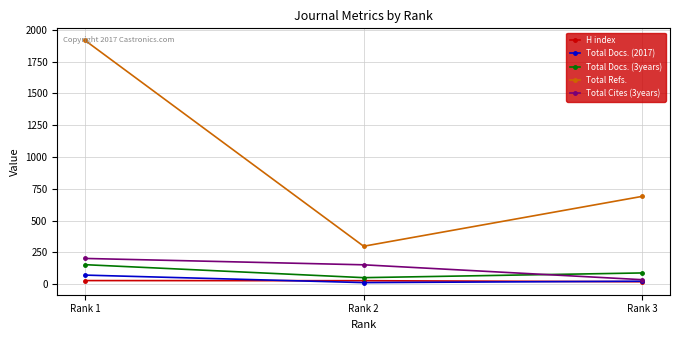

Which category has the highest value across all series?

Rank 1